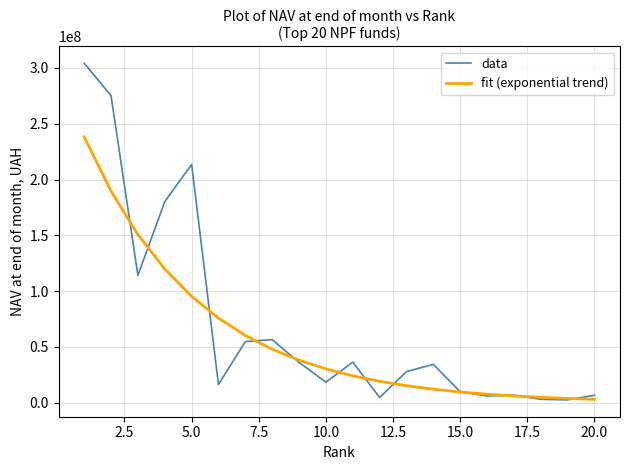

What is the average value of the data series?

70400034.9